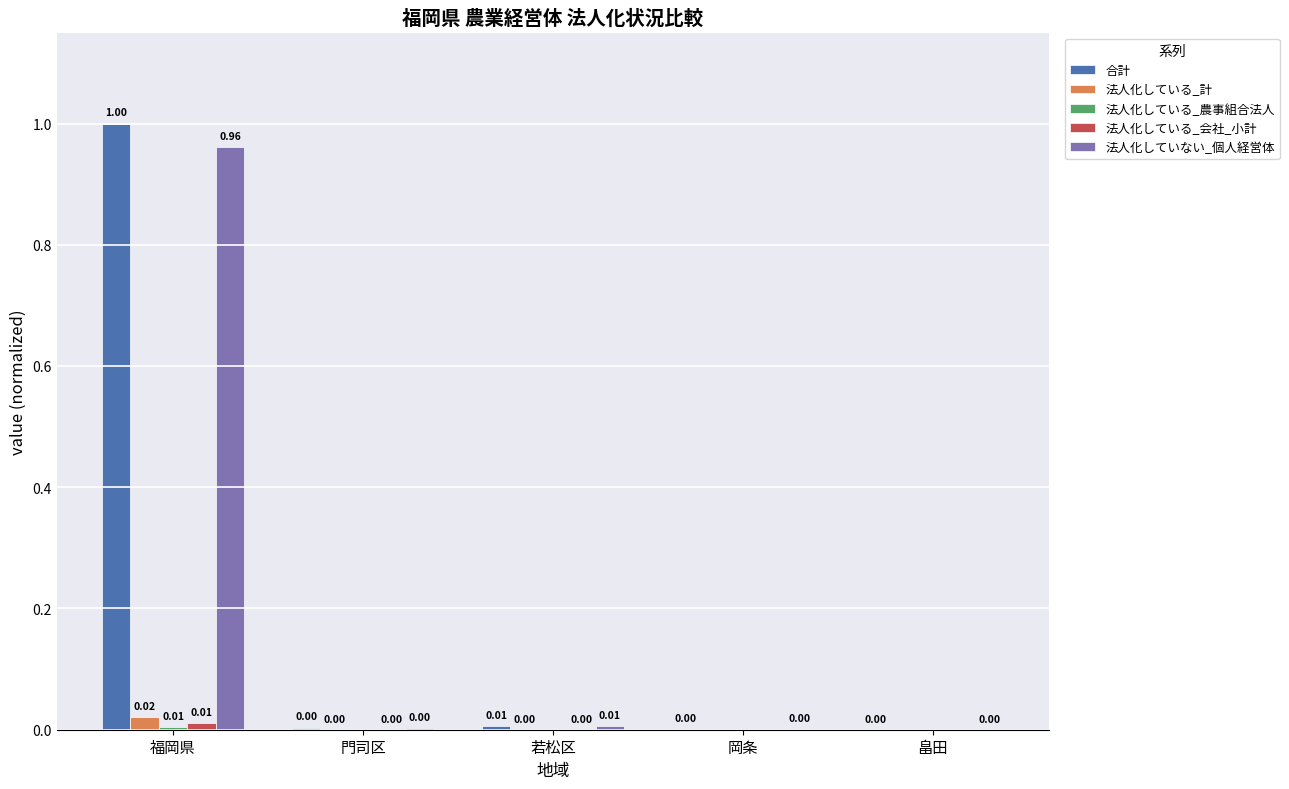

Between 福岡県 and 岡条, which series saw the biggest shift?

合計